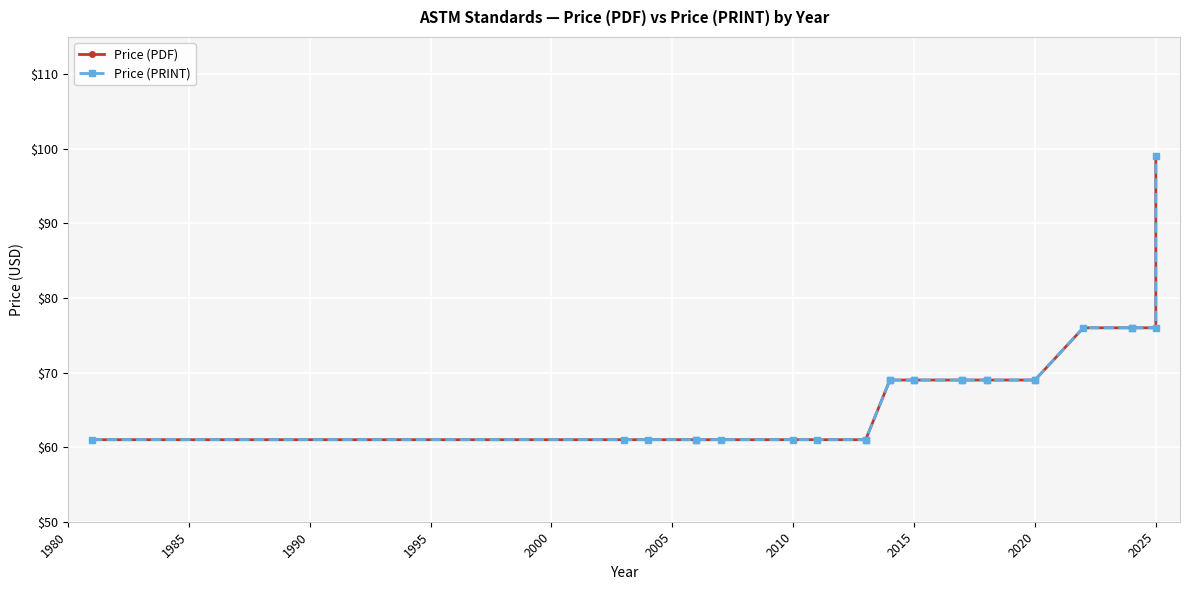

True or false: Price (PDF) and Price (PRINT) intersect in this chart.

False